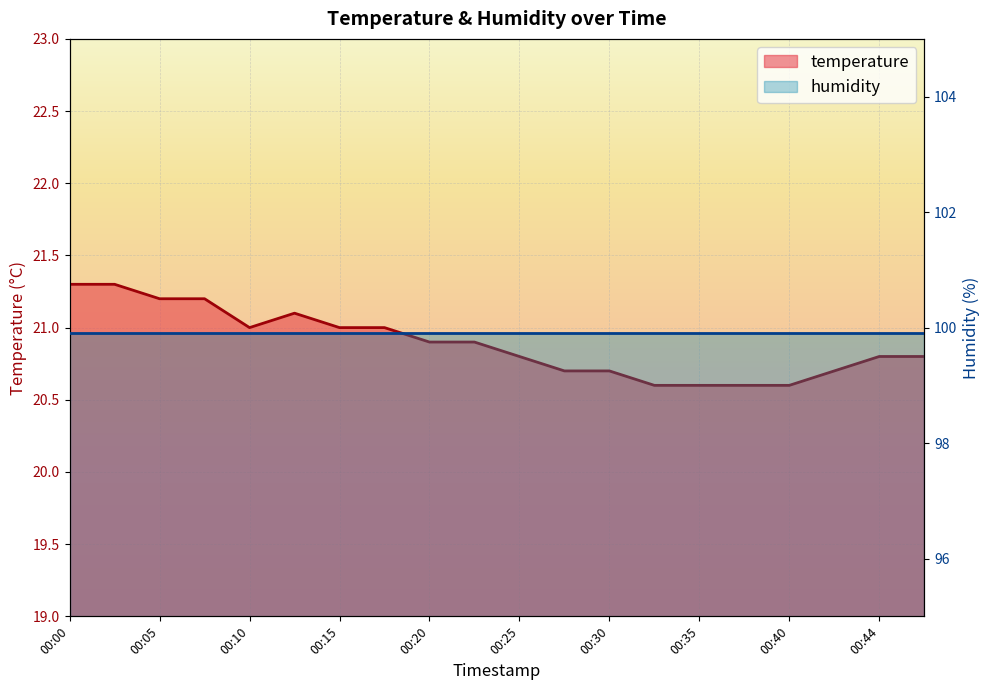

Is it true that the value at 00:05 is 8.0?

False